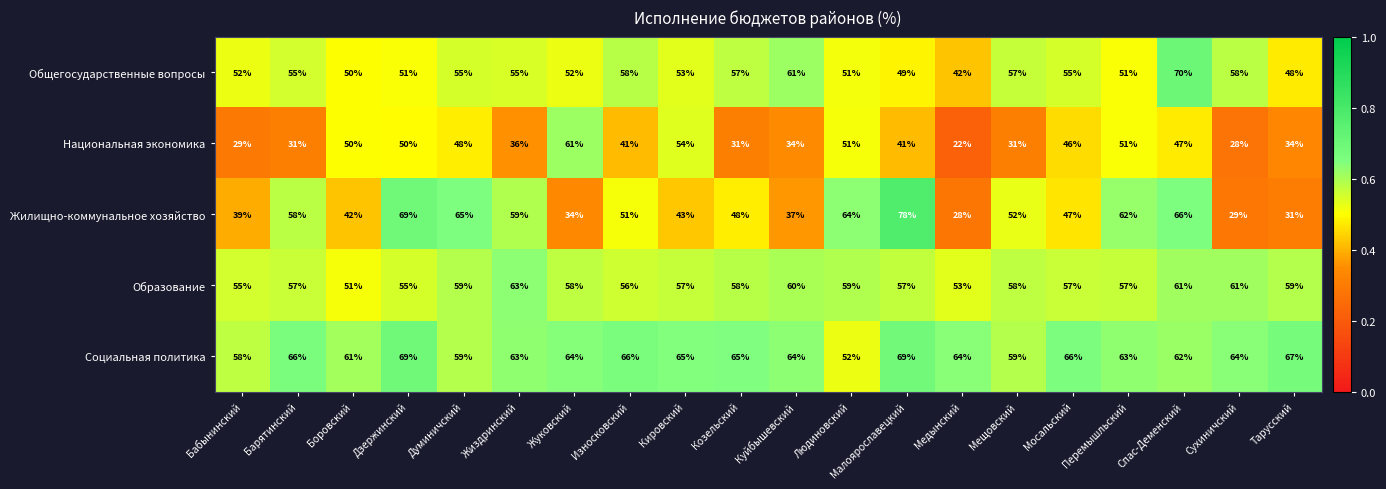

At how many categories does at least one series exceed 68?

3